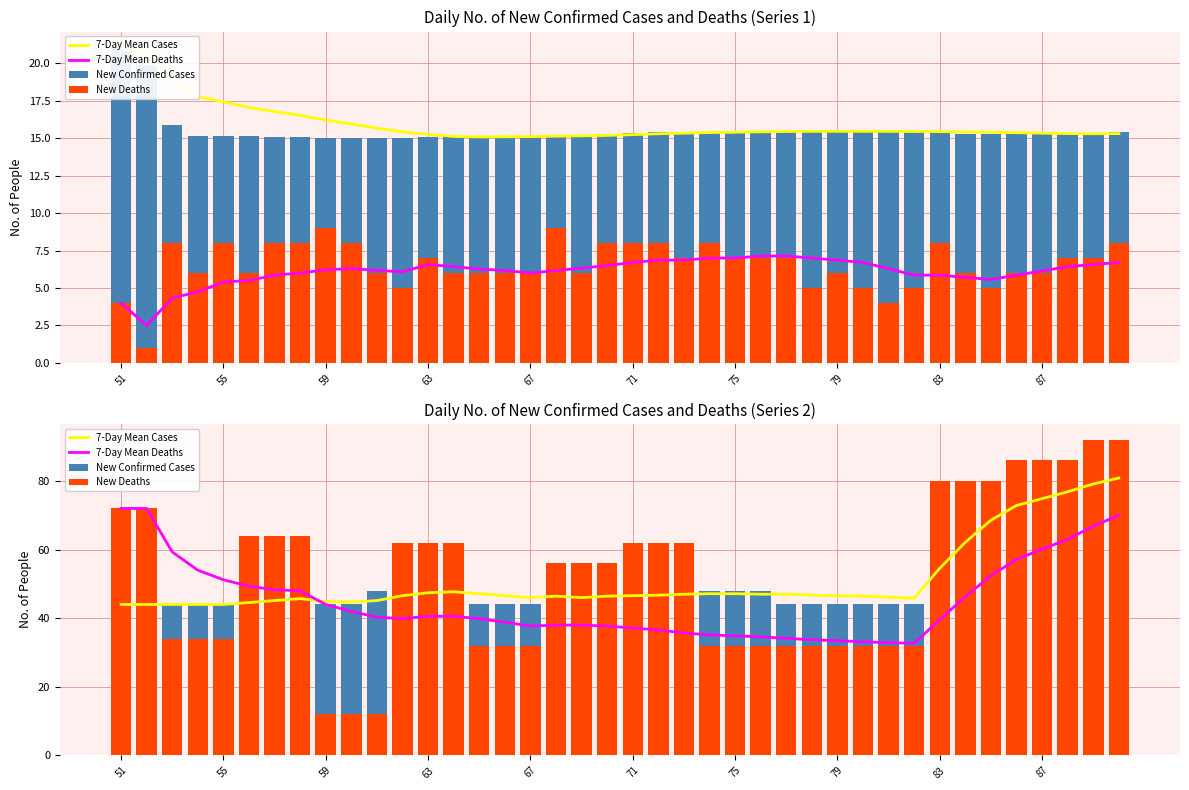

Which series has the largest total across all categories?

New Confirmed Cases